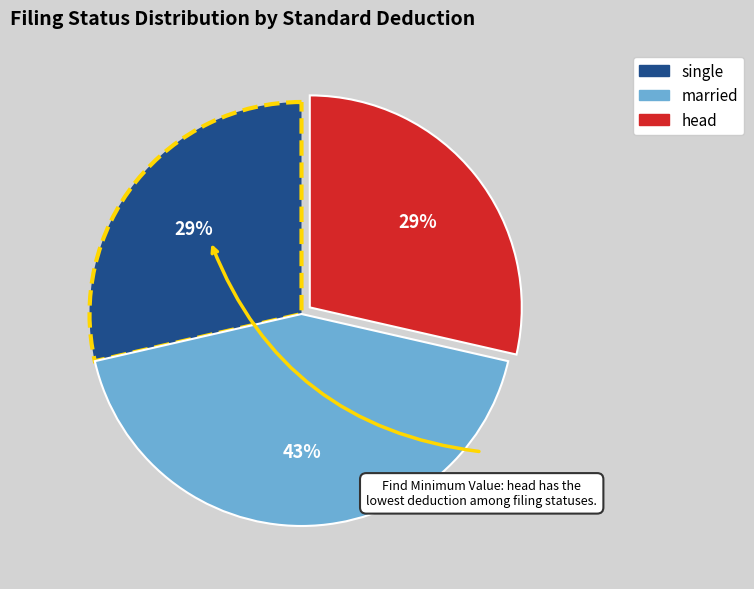

To the nearest percent, what is the difference between the largest and smallest slice percentages?

14%